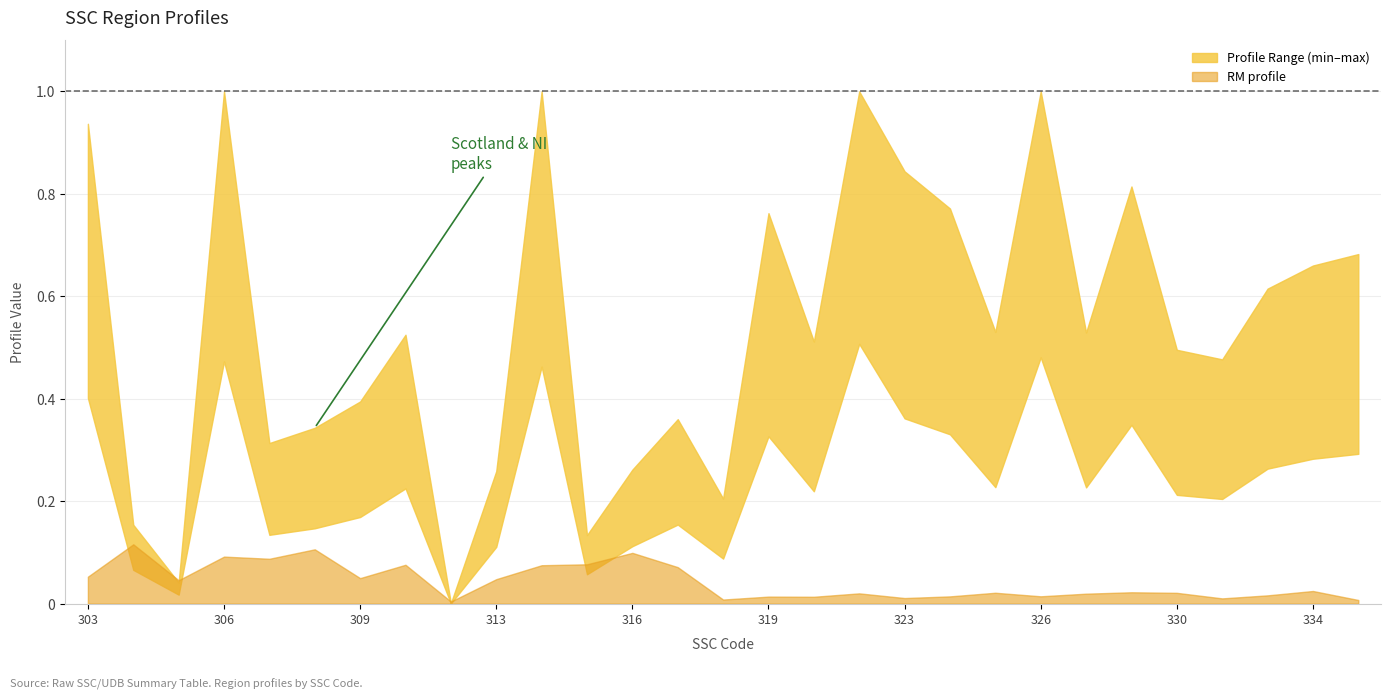

Reading left to right, what are all the values shown in this chart?

0.1	0.1	0.0	0.1	0.1	0.1	0.0	0.1	0.0	0.0	0.1	0.1	0.1	0.1	0.0	0.0	0.0	0.0	0.0	0.0	0.0	0.0	0.0	0.0	0.0	0.0	0.0	0.0	0.0